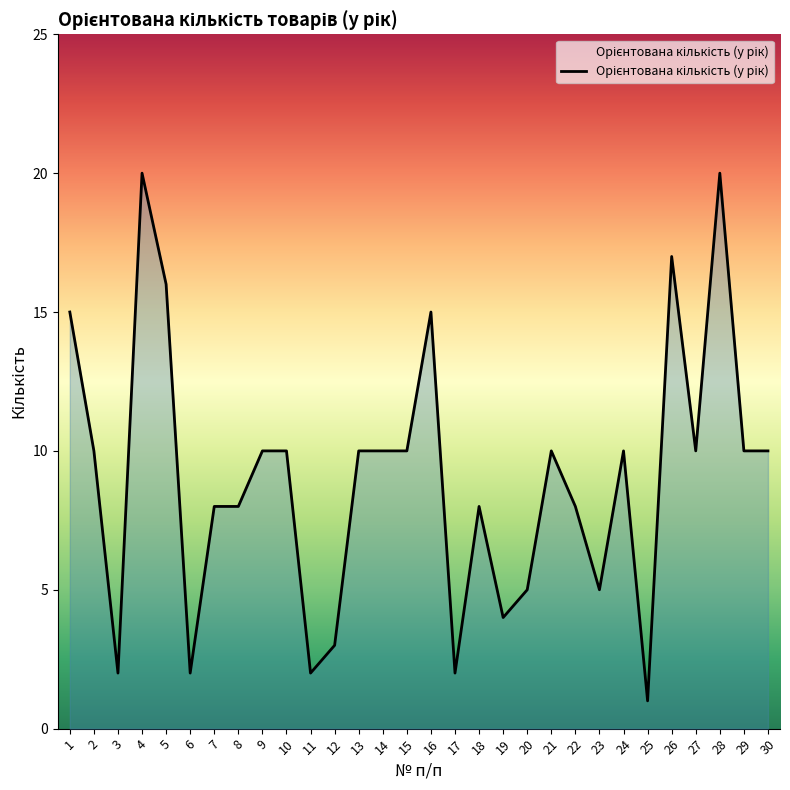

The value at 5 is 9. True or false?

False